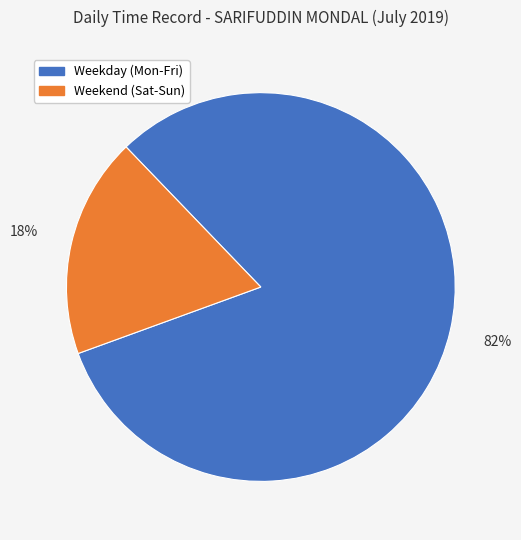

How many segments does this pie chart have?

2